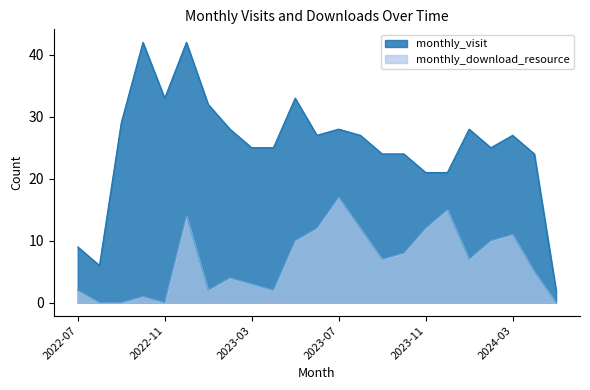

Is it true that monthly_visit equals 27 at 2024-03?

True